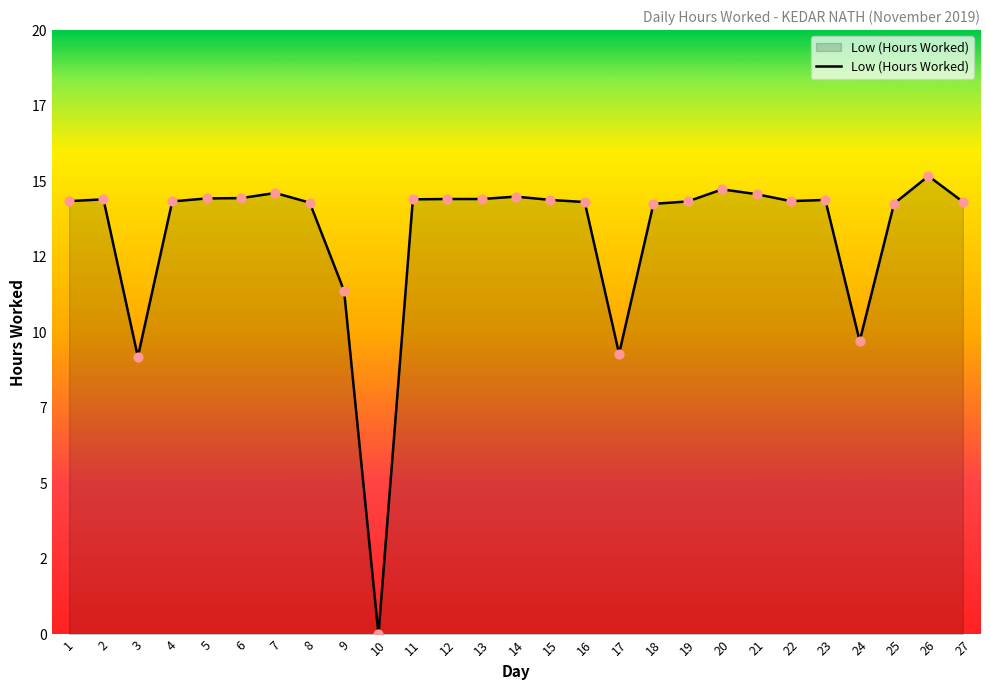

Between 3 and 24, which is larger?

24